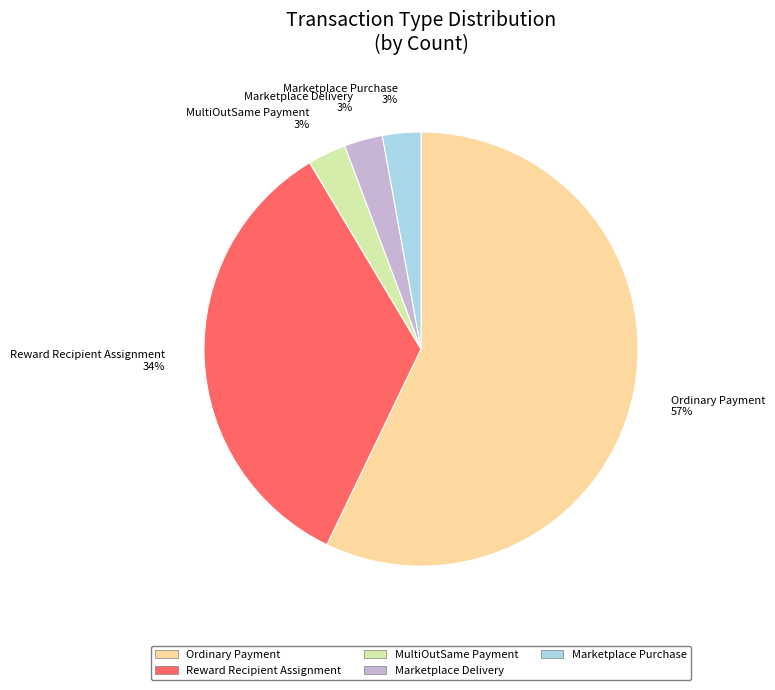

Is it true that Reward Recipient Assignment is 34% of the pie?

True